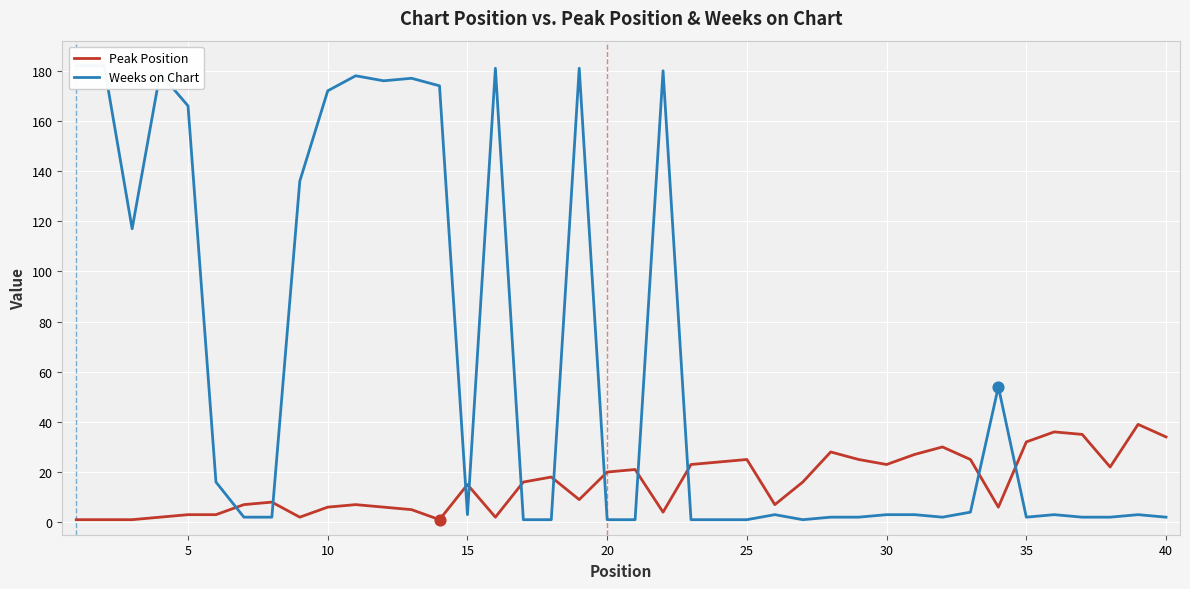

Which series has the largest total across all categories?

Weeks on Chart